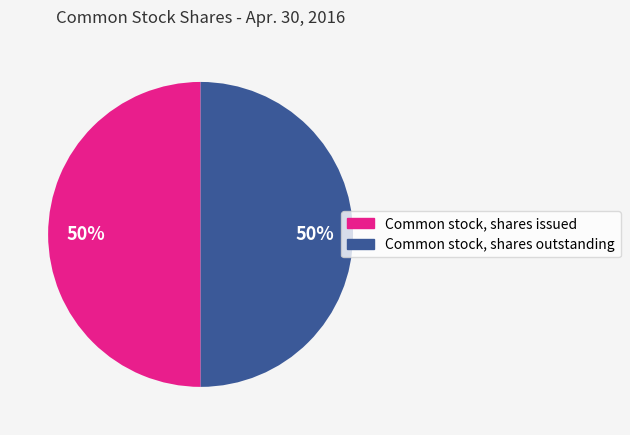

What percentage is the Common stock, shares issued slice, to the nearest percent?

50%